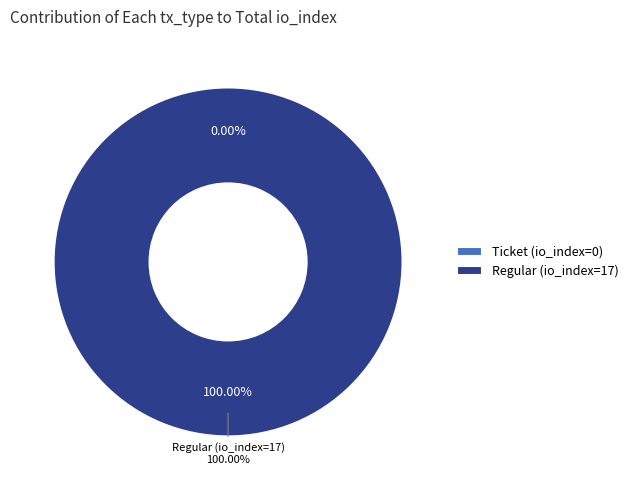

True or false: Ticket (io_index=0) accounts for 0% of the total.

True